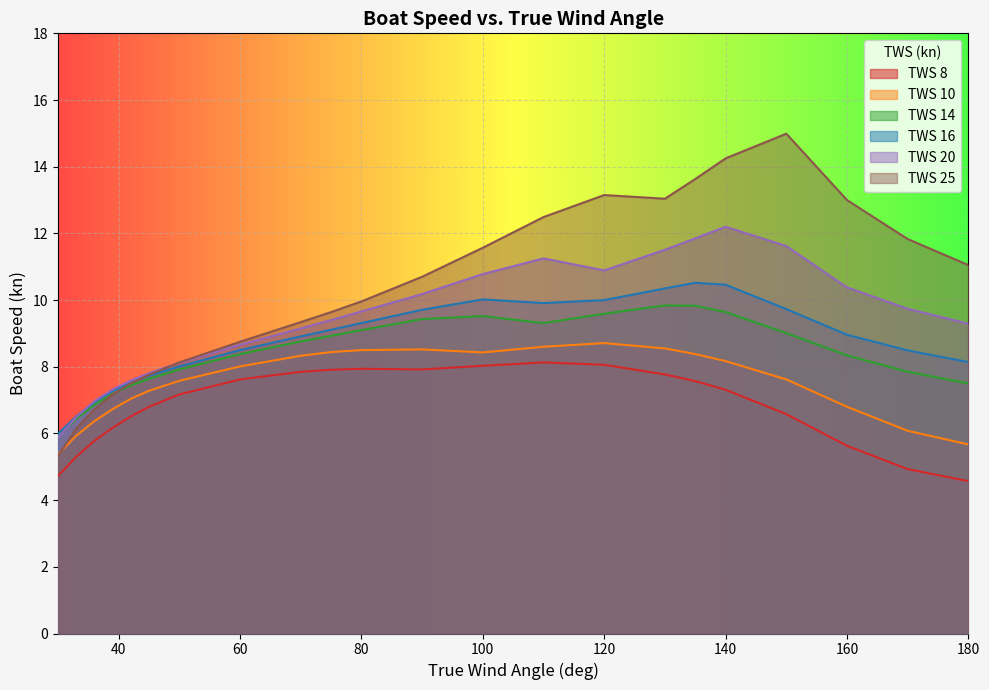

Where do TWS 25 and TWS 14 first cross each other?

39 and 42